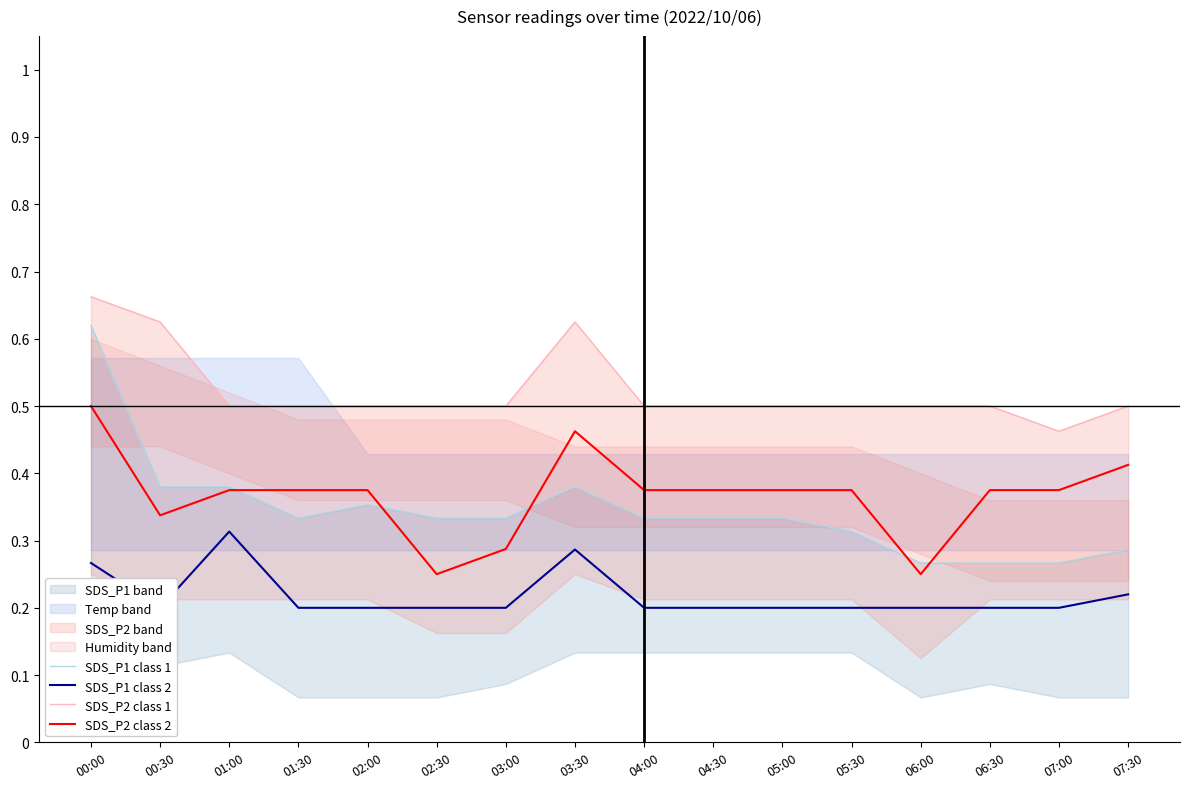

How many interior local peaks does the SDS_P1 class 1 series have?

2